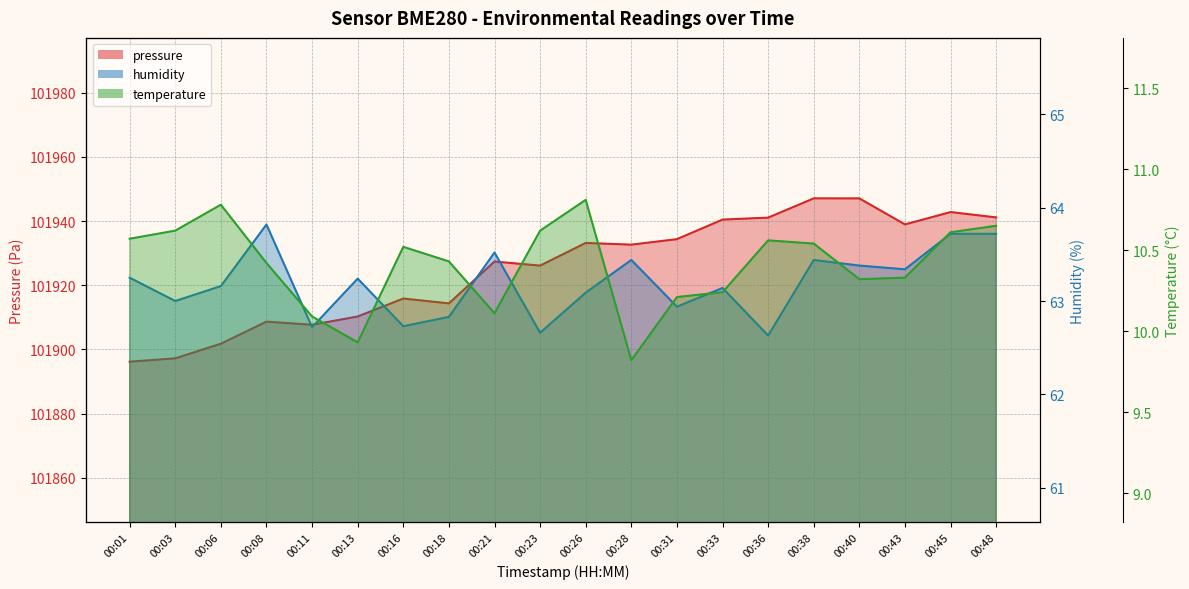

Which label corresponds to the smallest value in the chart?

00:28